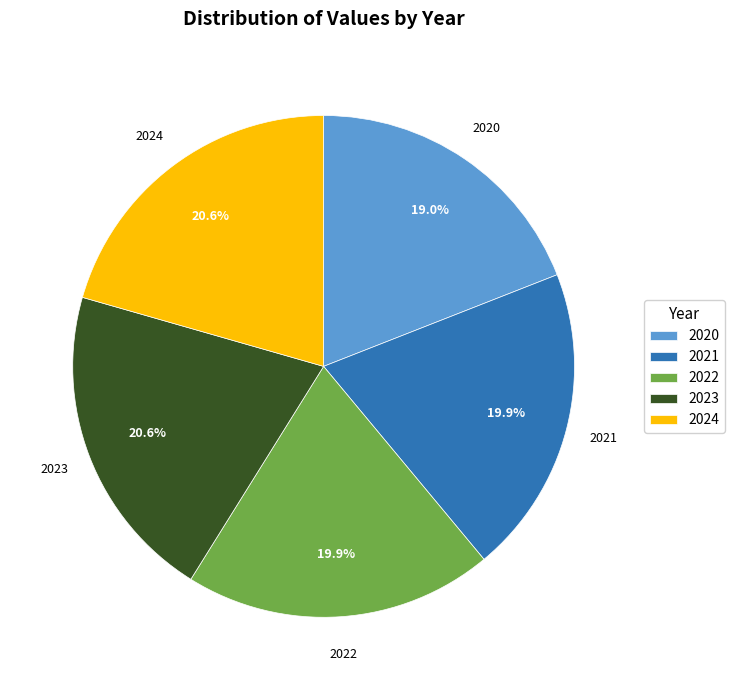

The 2024 slice represents 33% of the pie. True or false?

False